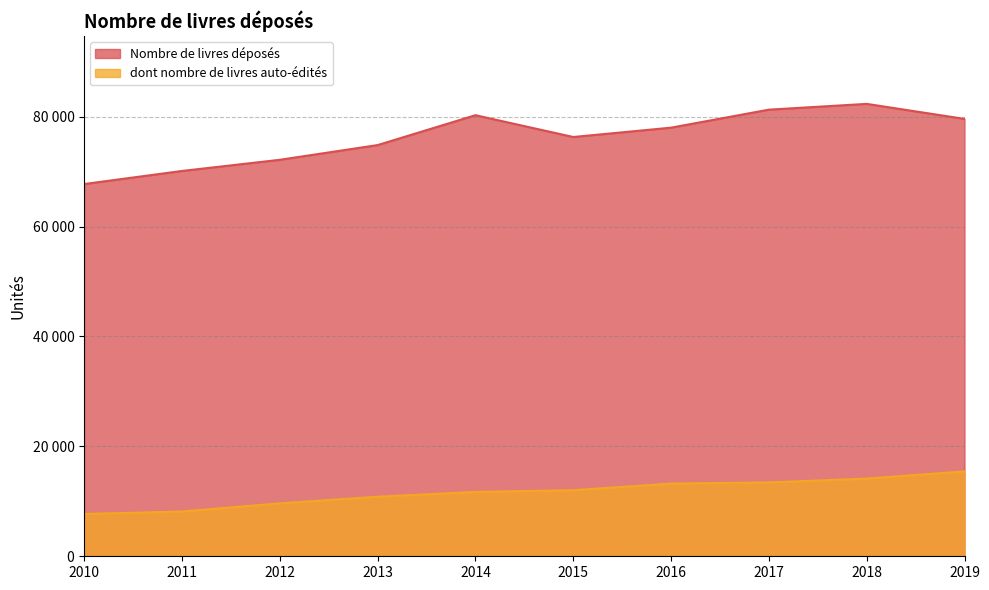

At how many categories does at least one series exceed 50461?

10